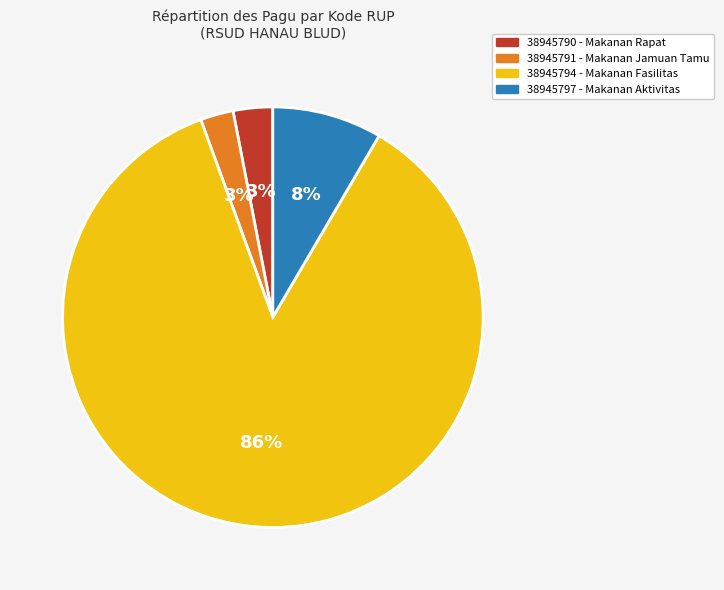

To the nearest percent, what percentage of the pie is 38945790?

3%